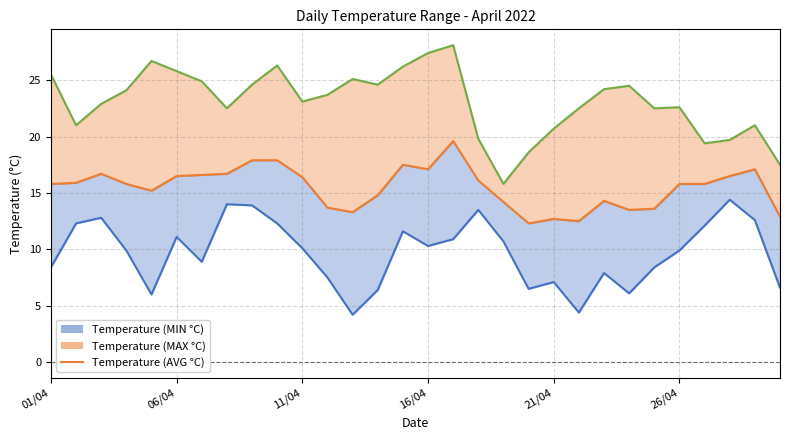

At which label does Temperature (AVG °C) reach its peak?

16